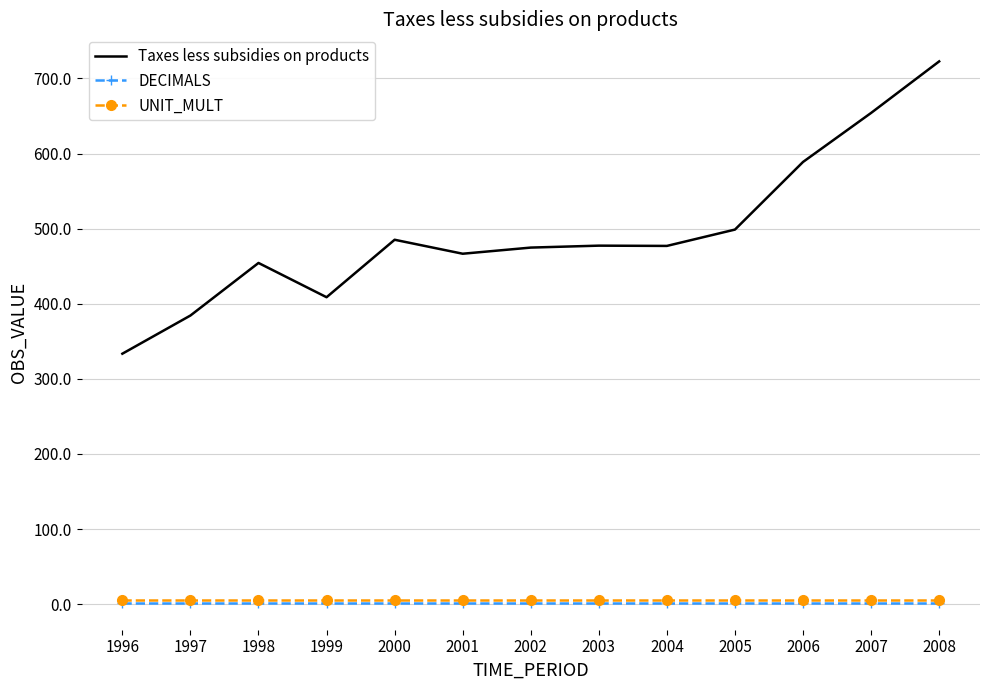

Which series has the largest total across all categories?

Taxes less subsidies on products